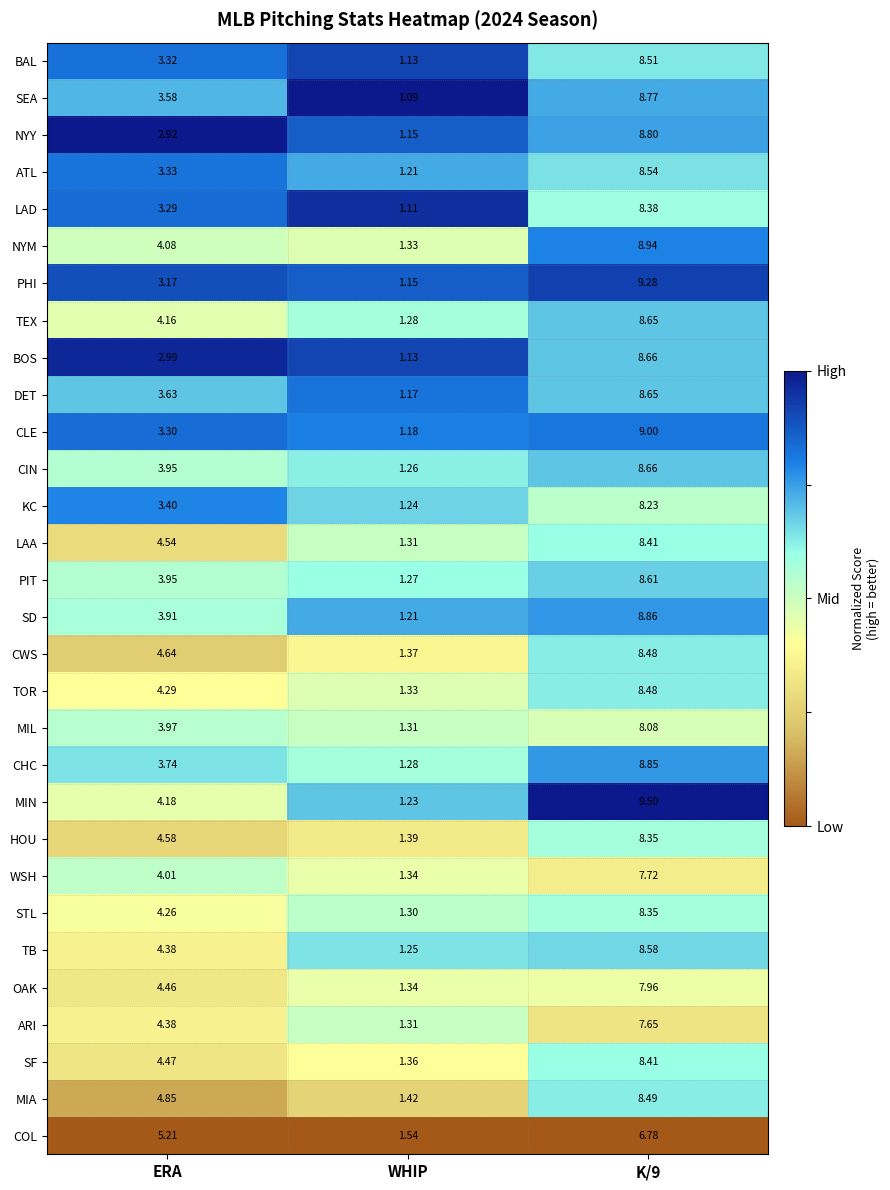

At which label does MIL reach its minimum?

WHIP